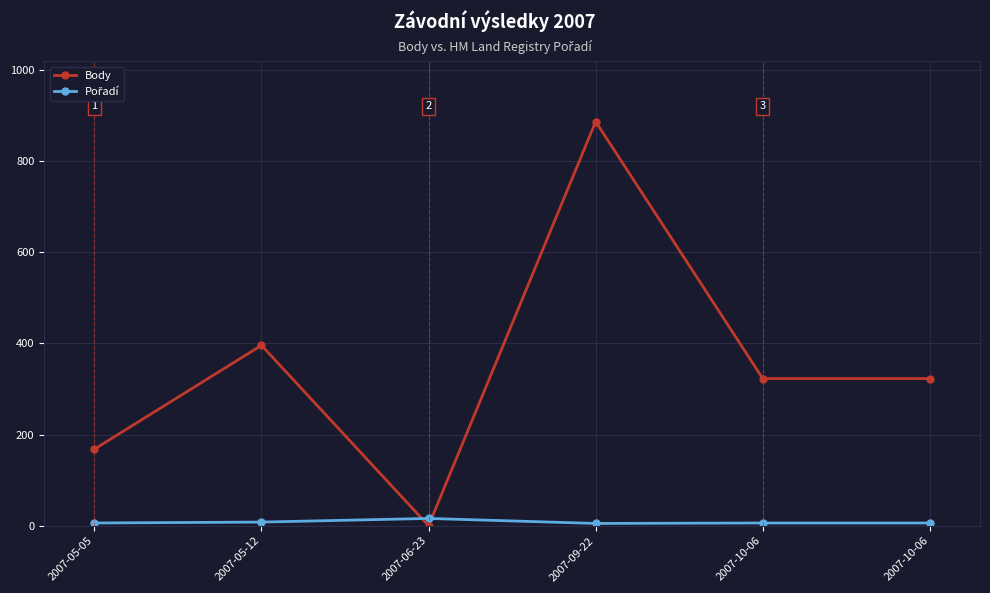

How many lines are shown in the chart?

2